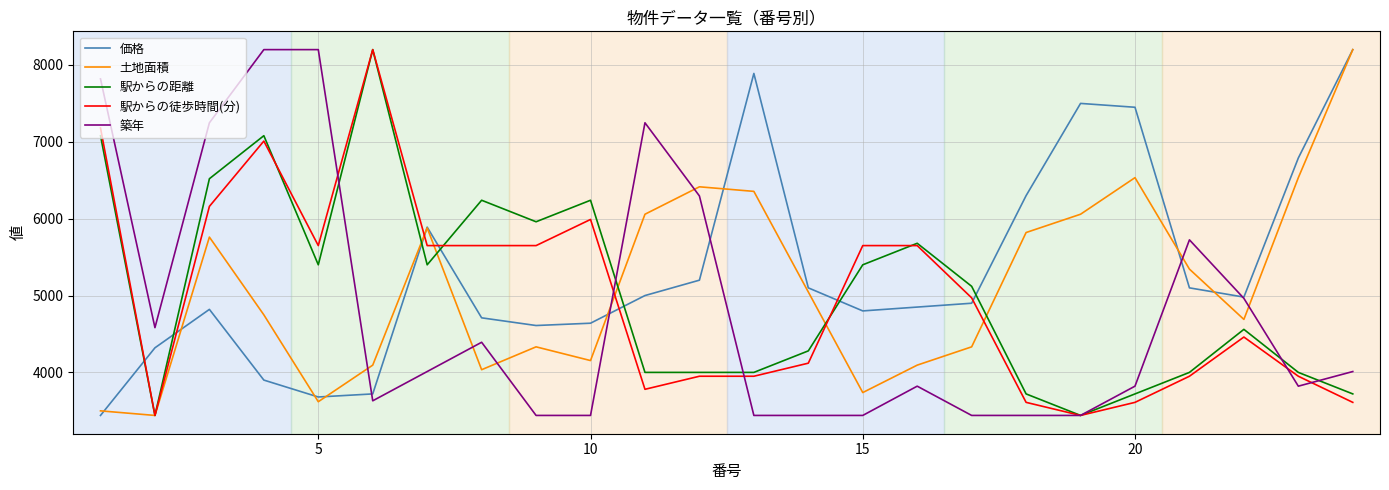

After their last crossing, which series has the higher values: 価格 or 駅からの距離?

価格